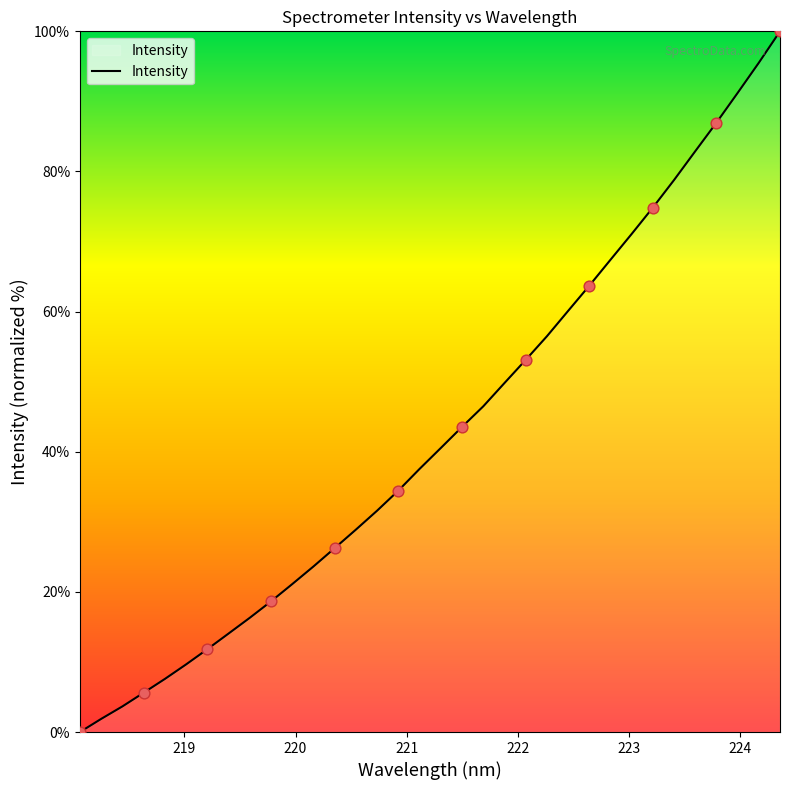

What is the greatest value displayed?

100.0